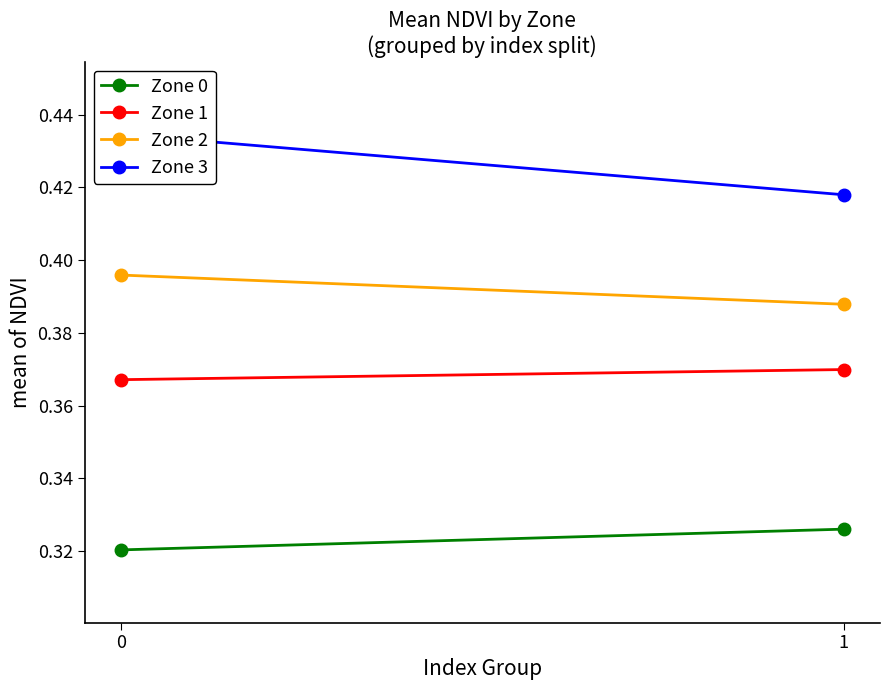

List the series in order of their peak value, highest first.

Zone 3, Zone 2, Zone 1, Zone 0